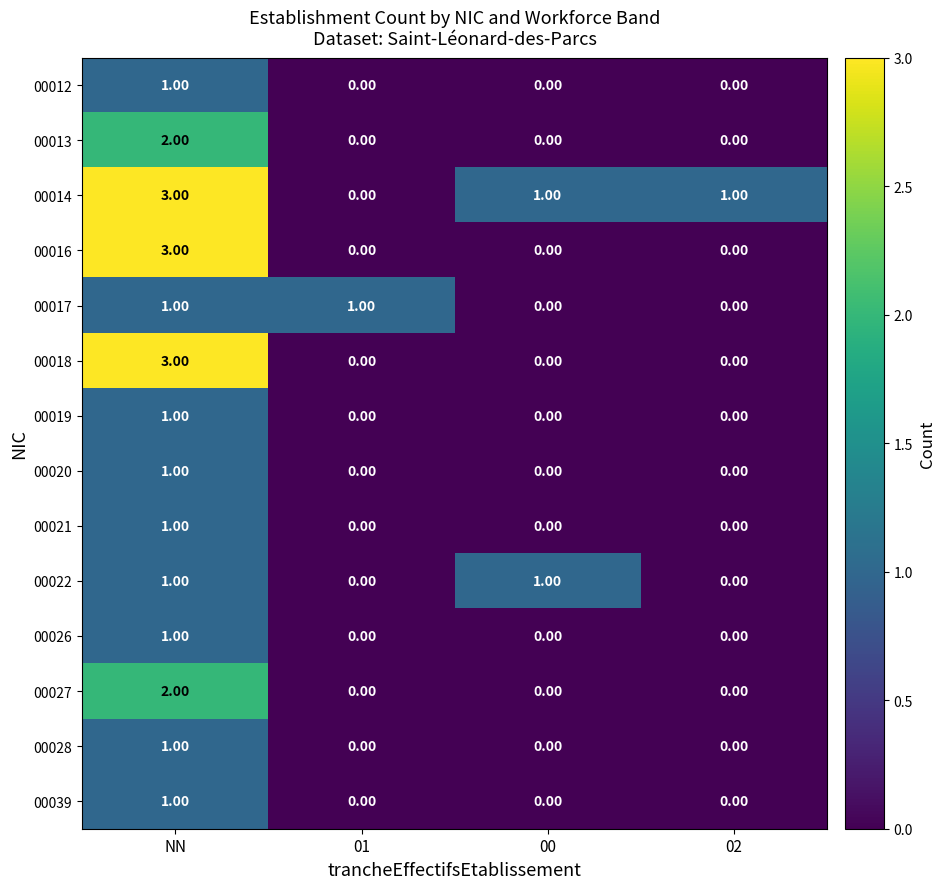

At which category is the sum across all series the highest?

NN